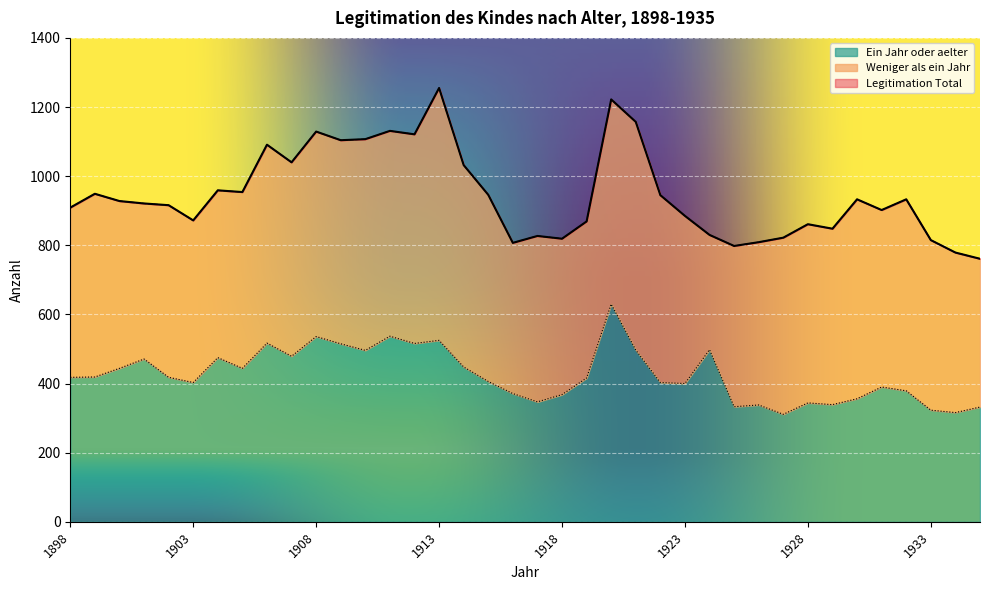

What value does the Ein Jahr oder aelter series have at 1902?

418